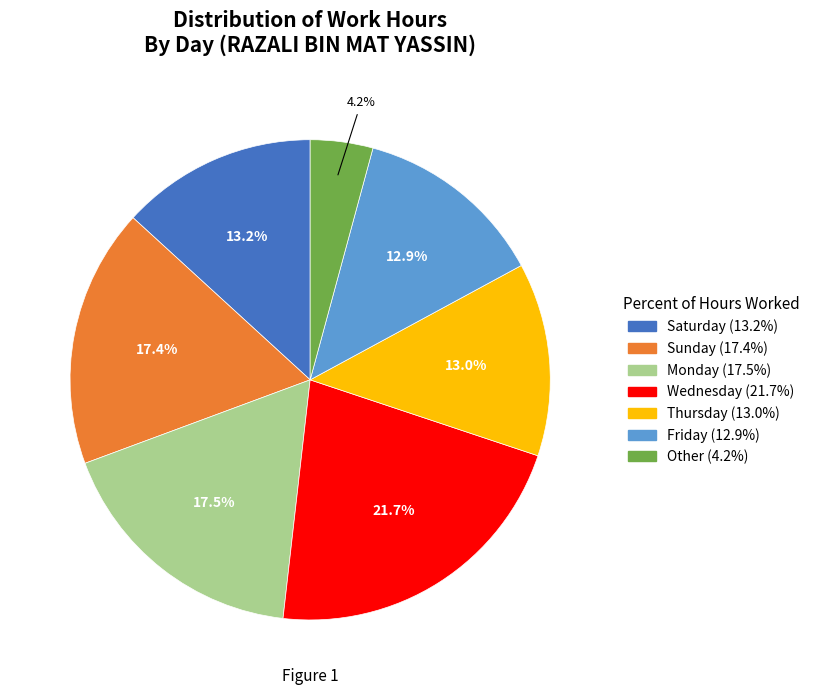

Is there a majority slice in this chart?

No